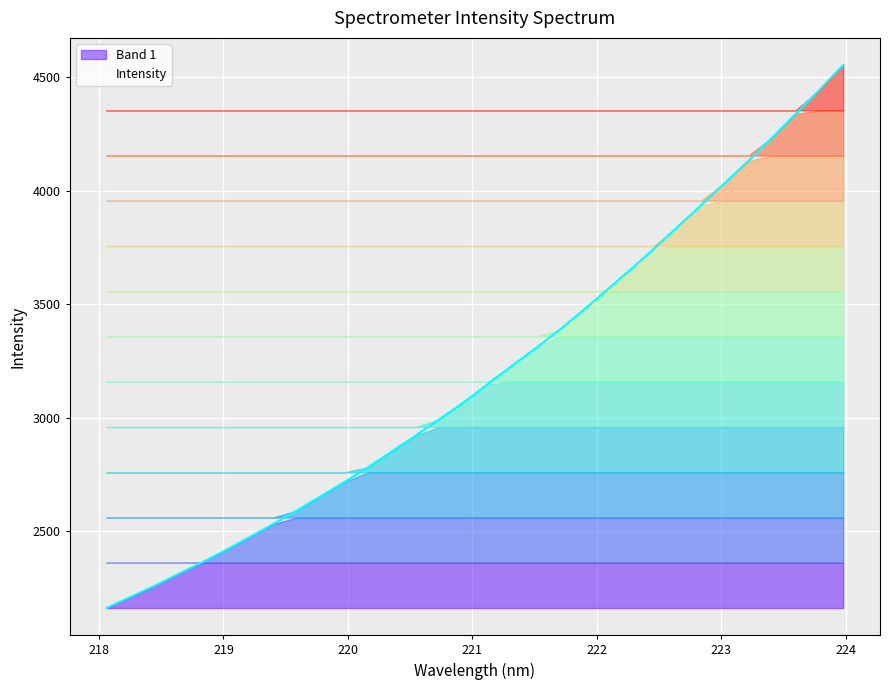

How many lines are shown in the chart?

1